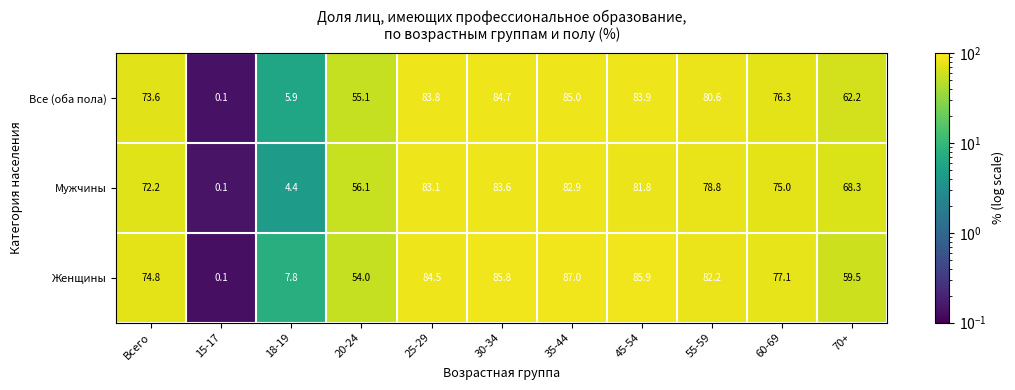

What is the difference between the highest and lowest values at 25-29?

1.4